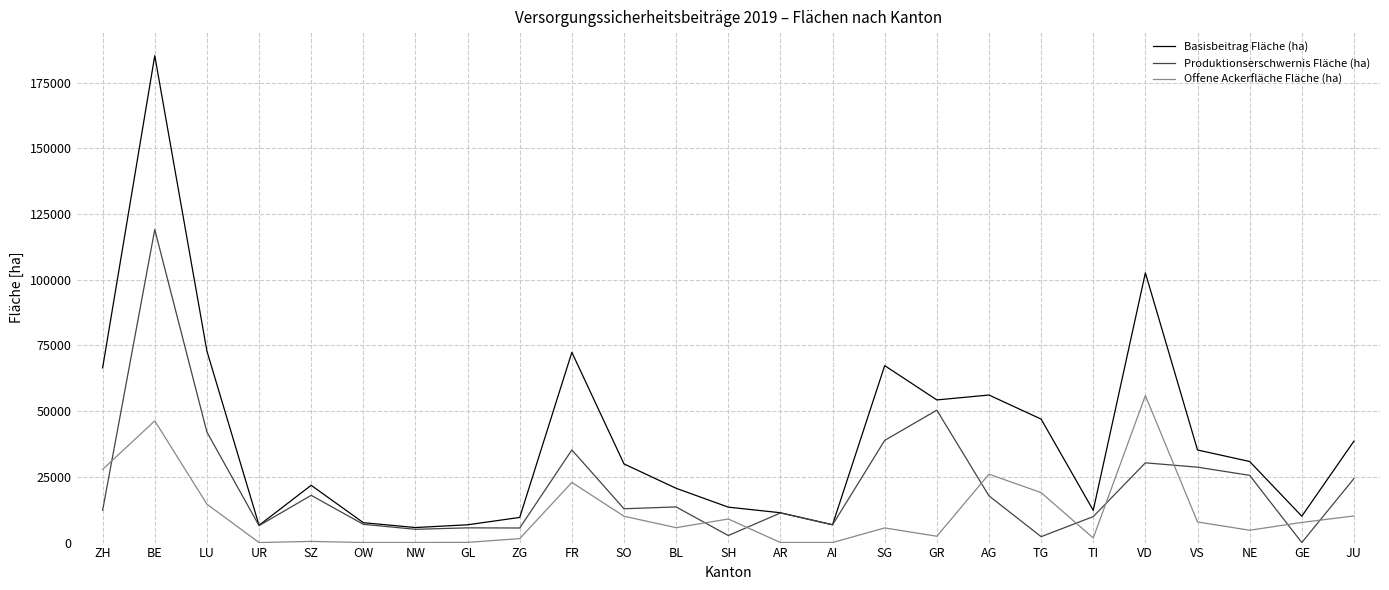

The value of Produktionserschwernis Fläche (ha) at NW is 5049.9. True or false?

True